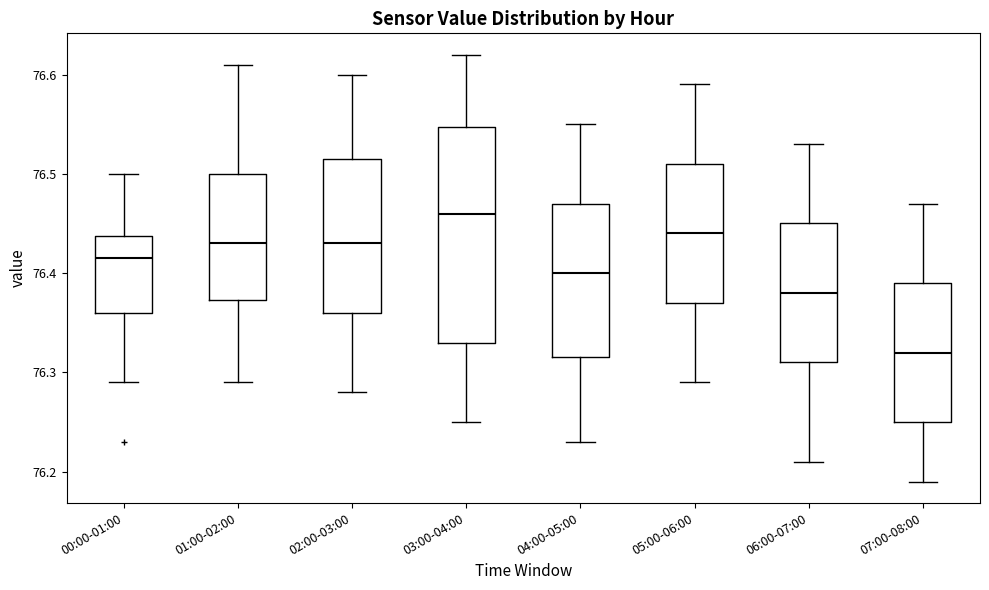

Which box is the tallest, from its lower edge to its upper edge?

03:00-04:00